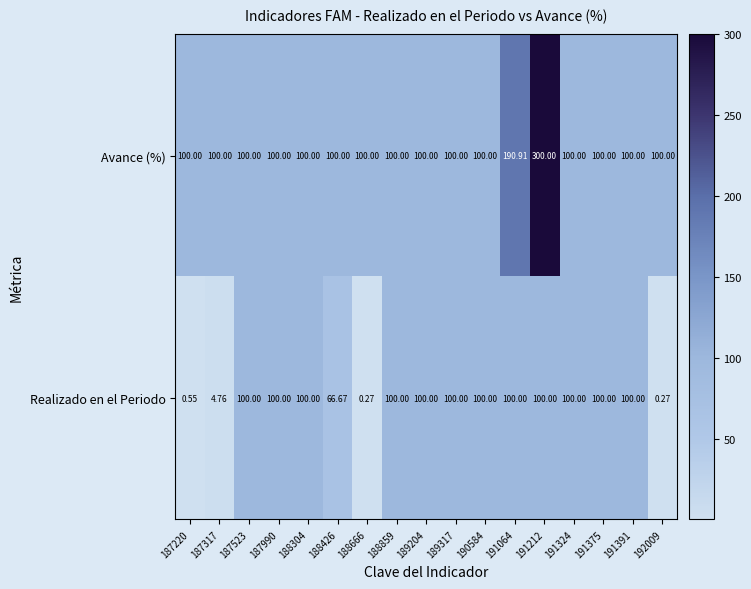

Which series has the largest range (max minus min)?

Avance (%)